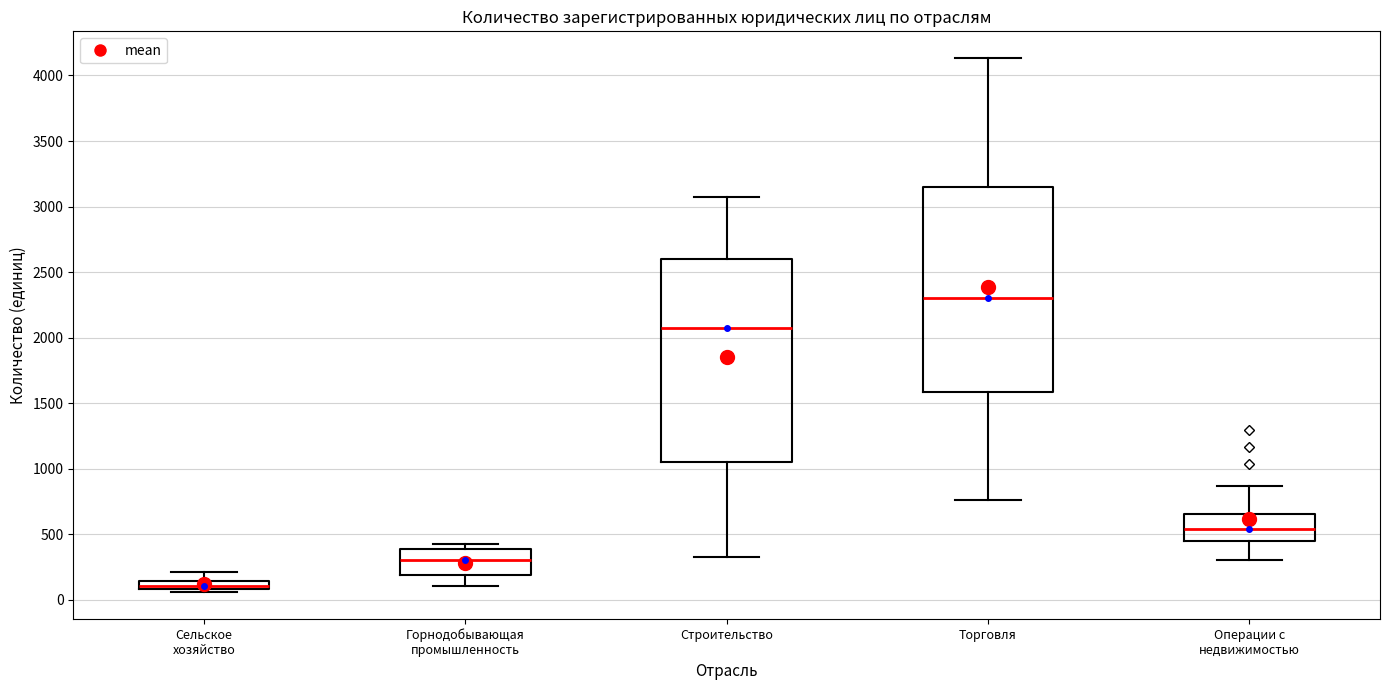

Where does the upper whisker of the box for Сельское хозяйство end on the y-axis? The values are not printed on the chart, so give them approximately, as read against the axis.

200